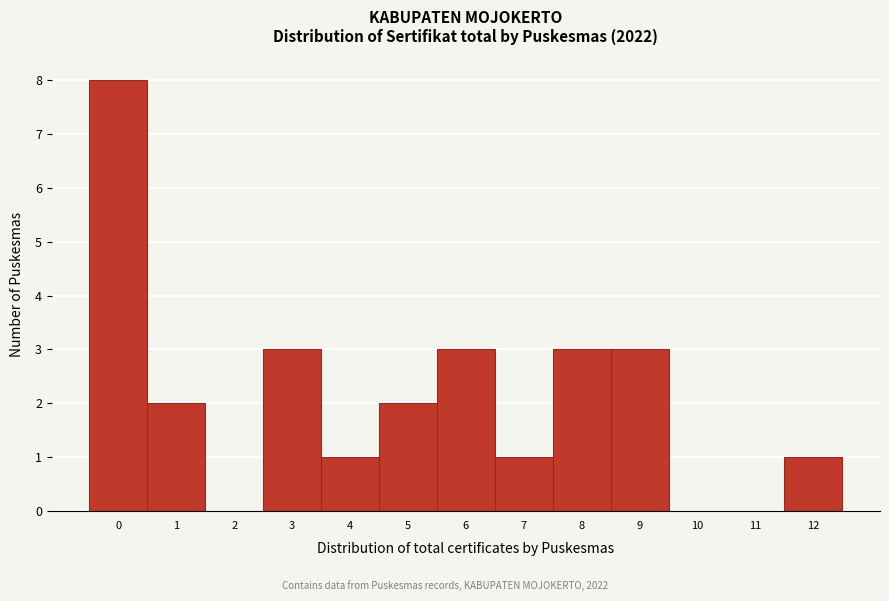

Reading left to right, list all the values displayed in this chart.

0=8	1=2	2=0	3=3	4=1	5=2	6=3	7=1	8=3	9=3	10=0	11=0	12=1